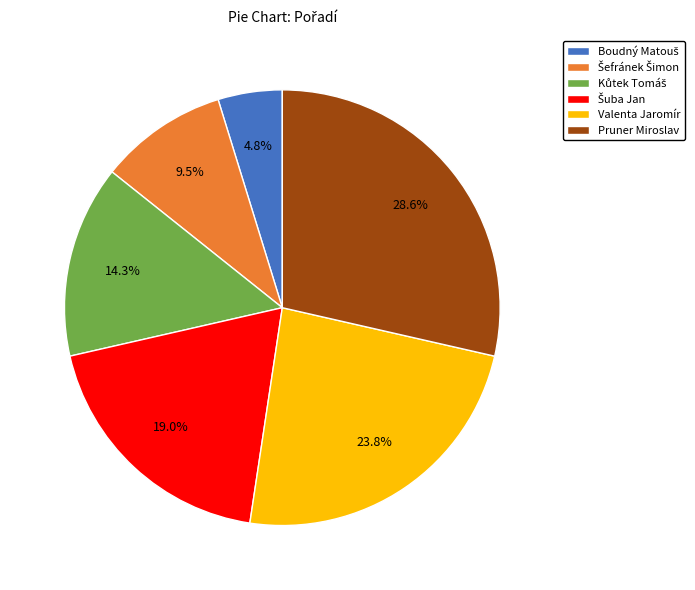

Count the number of slices in the pie.

6